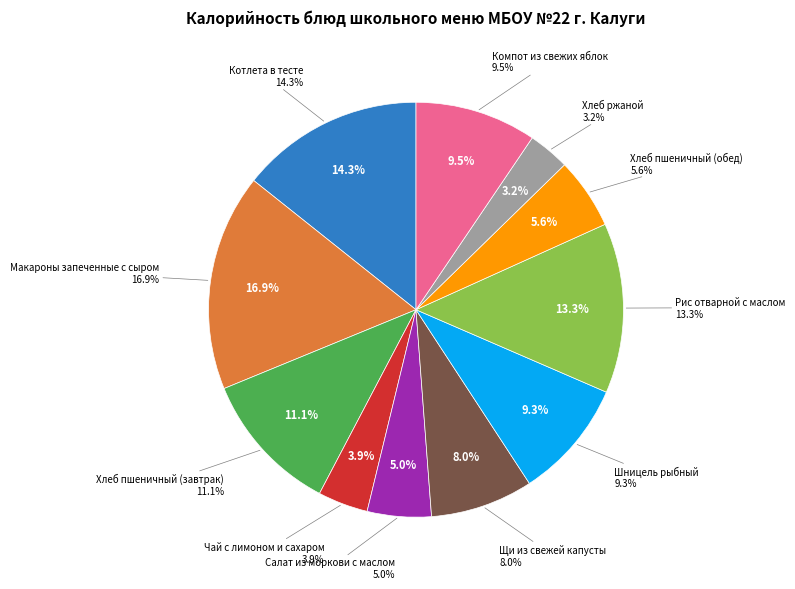

Rank the categories by value from highest to lowest.

Макароны запеченные с сыром, Котлета в тесте, Рис отварной с маслом, Хлеб пшеничный (завтрак), Компот из свежих яблок, Шницель рыбный, Щи из свежей капусты, Хлеб пшеничный (обед), Салат из моркови с маслом, Чай с лимоном и сахаром, Хлеб ржаной